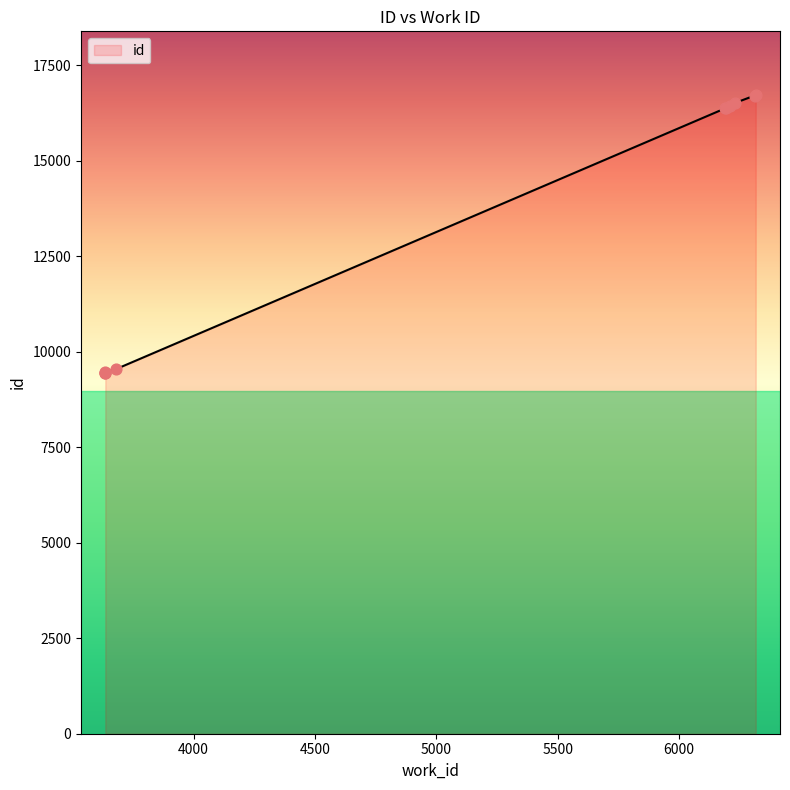

What is the ratio of the value at 6229 to the value at 6315?

1.0